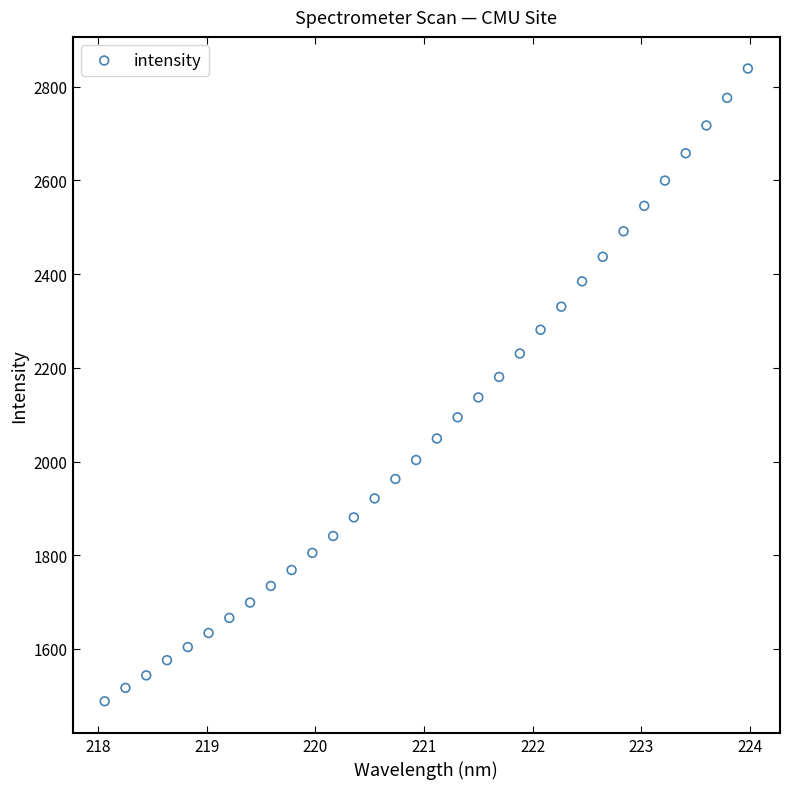

What is the range of Y values (max minus min)?

1350.7